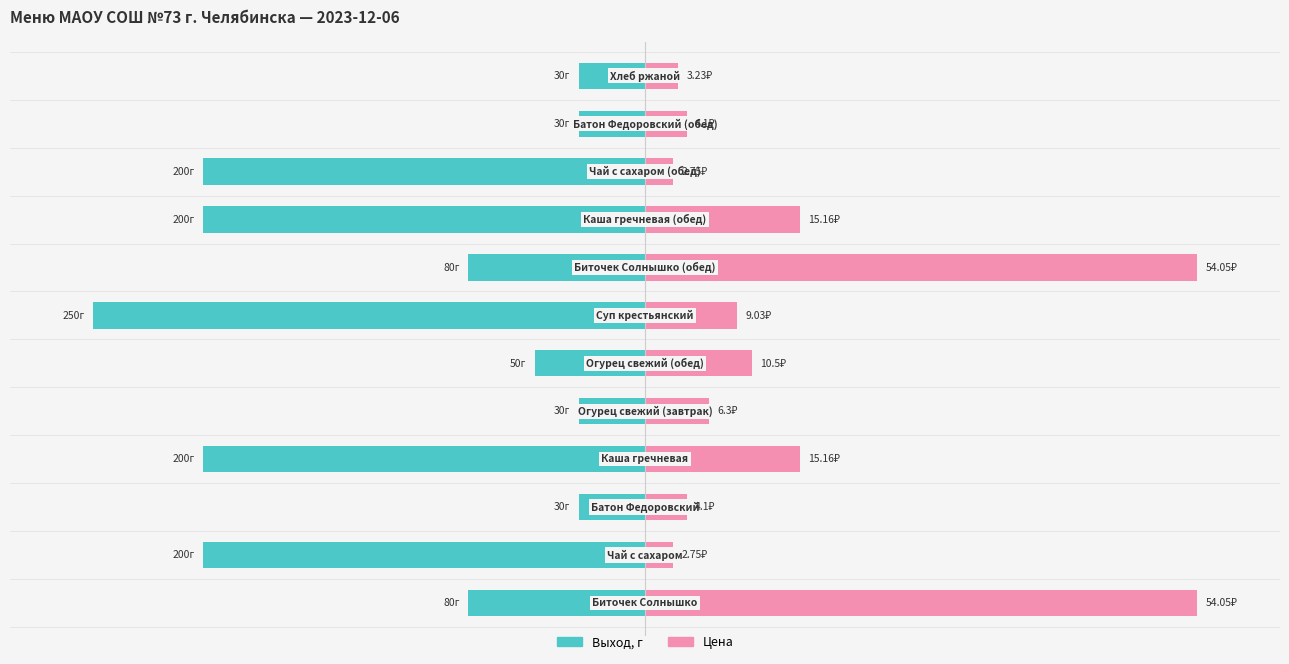

How many categories are shown in the chart?

12